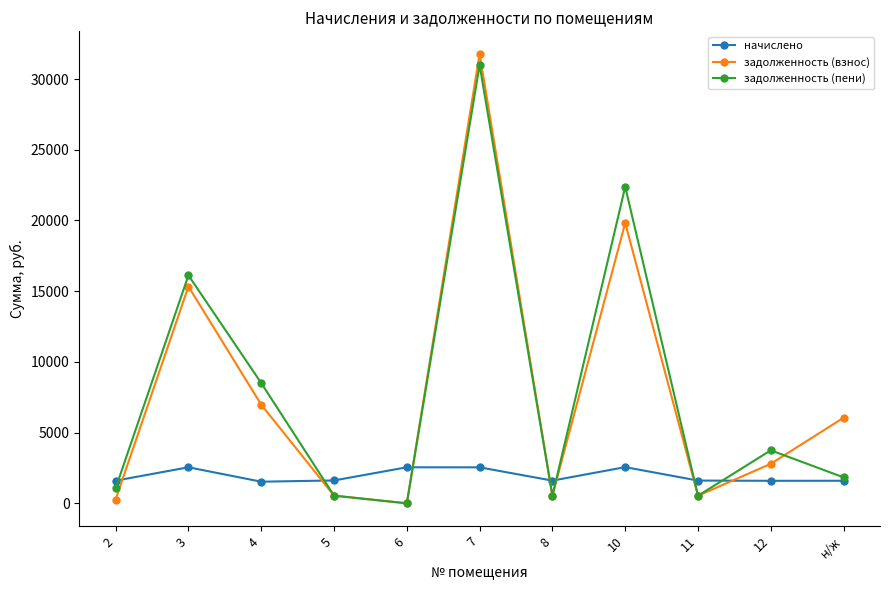

The value of задолженность (взнос) at 7 is 31784.4. True or false?

True